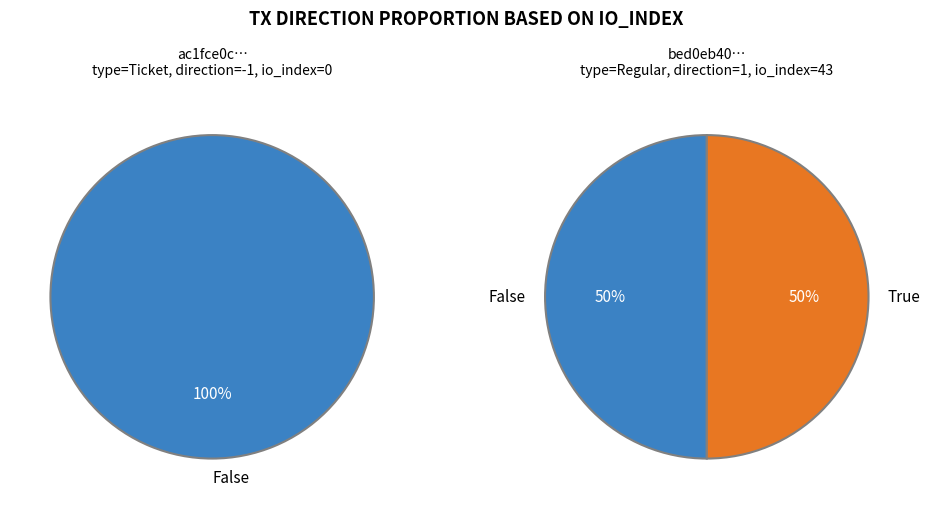

Is the sum of io_index=43 (direction=1) and io_index=0 (direction=-1) greater than half?

Yes